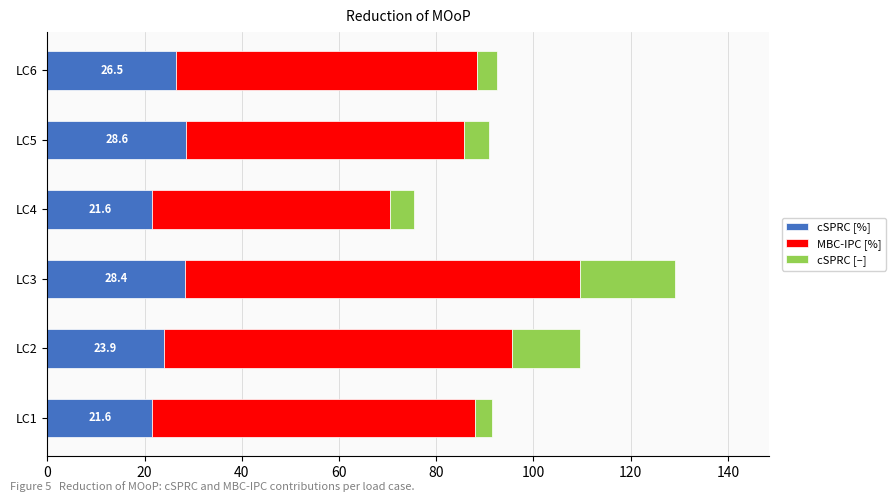

The value of cSPRC [%] at LC1 is 21.6. True or false?

True